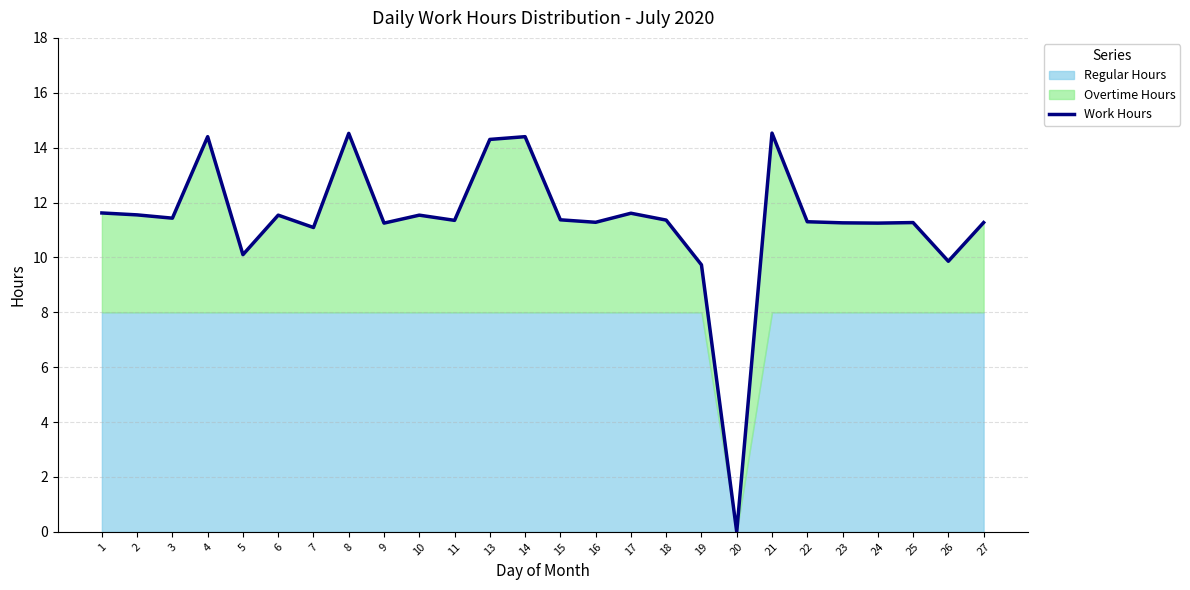

Approximately how many times larger is the value at 19 compared to 24?

0.9